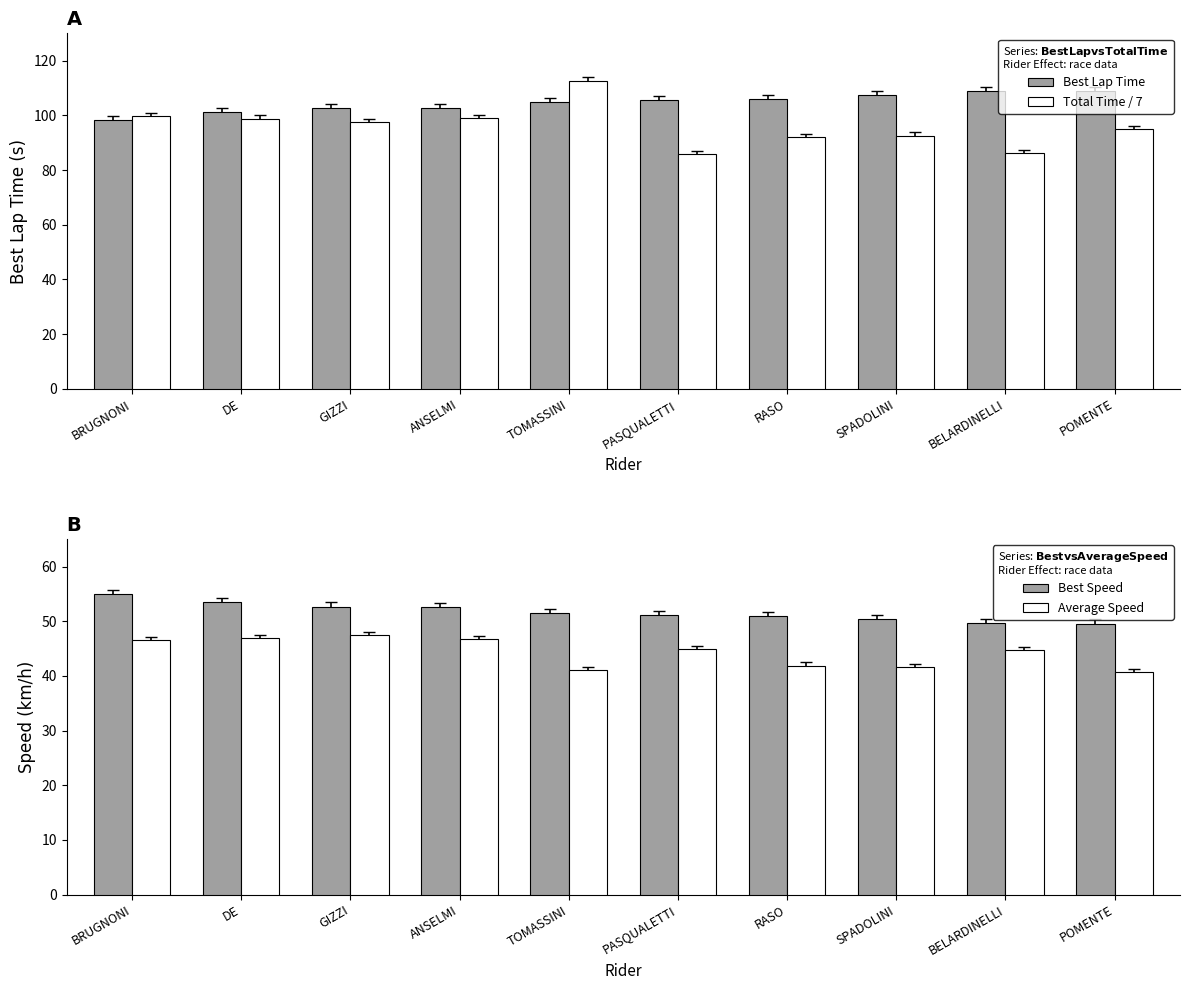

What value does the Average Speed series have at PASQUALETTI?

44.9